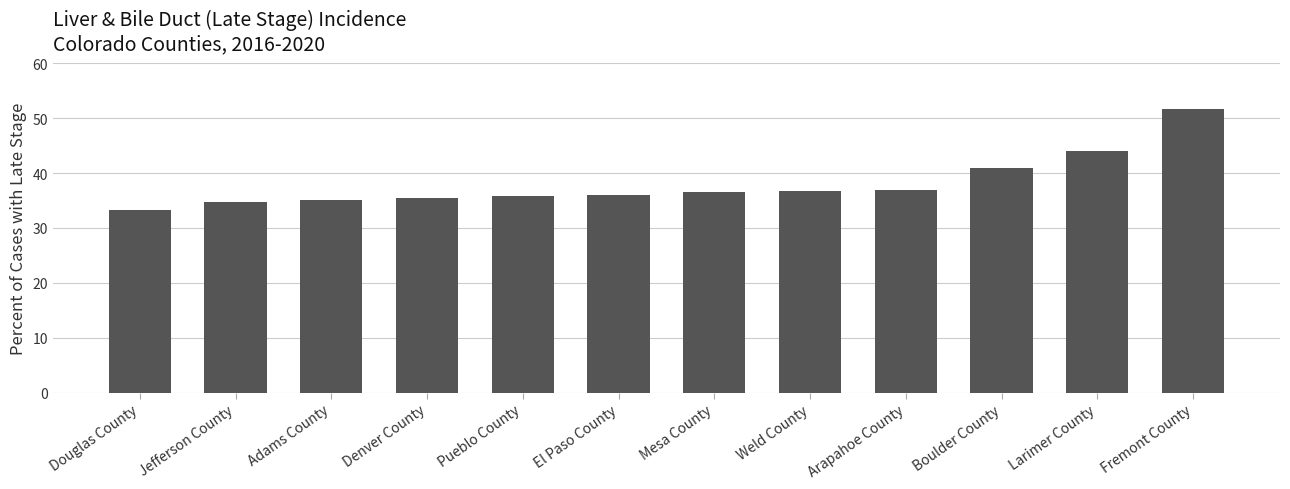

How many bars are there in total?

12